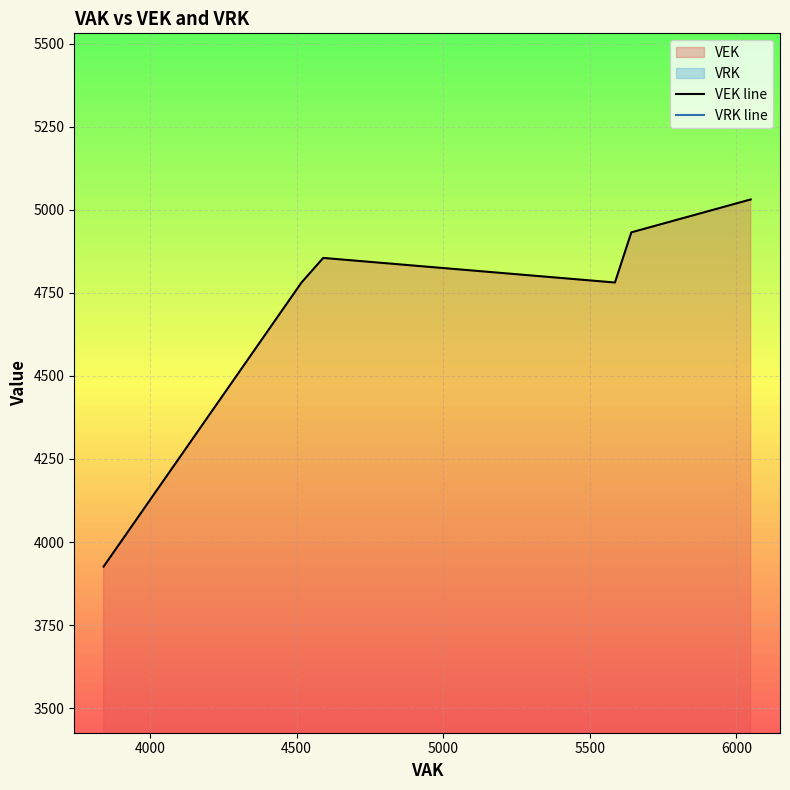

What is the maximum value for VEK line?

5031